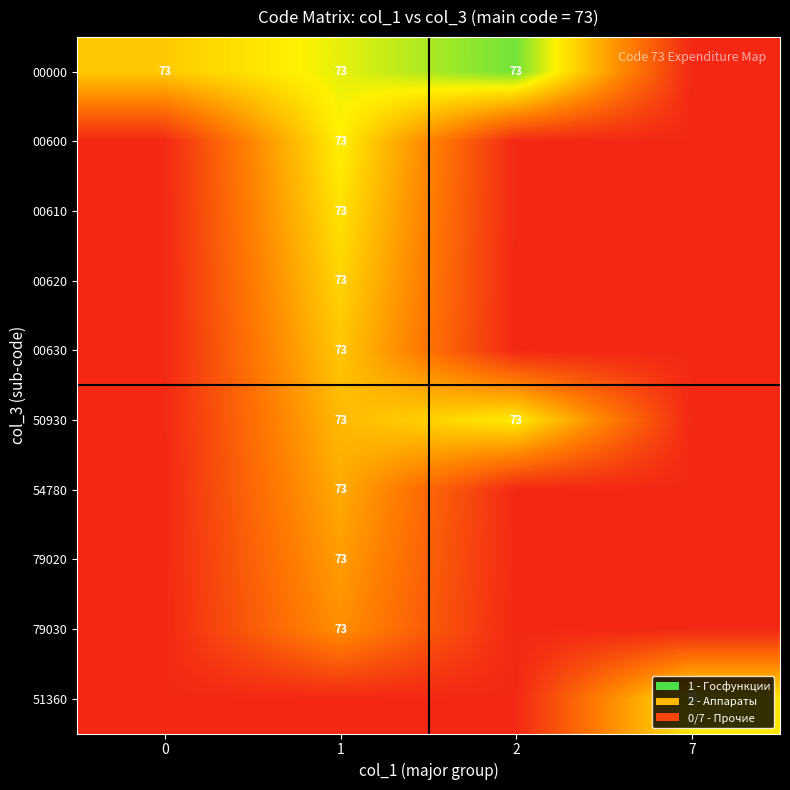

Rank the categories by 00630 value from highest to lowest.

1, 0, 2, 7